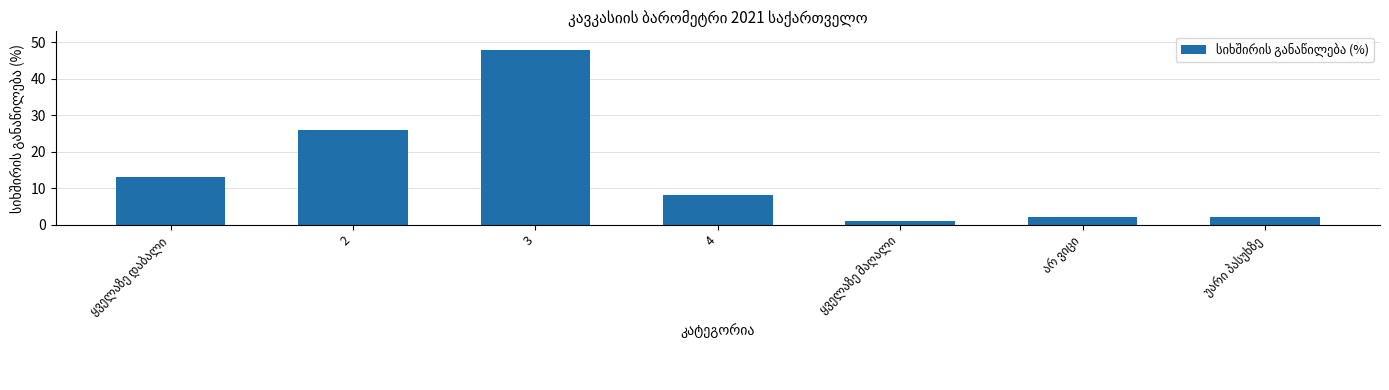

Reading right to left, list all the values displayed in this chart.

2	2	1	8	48	26	13